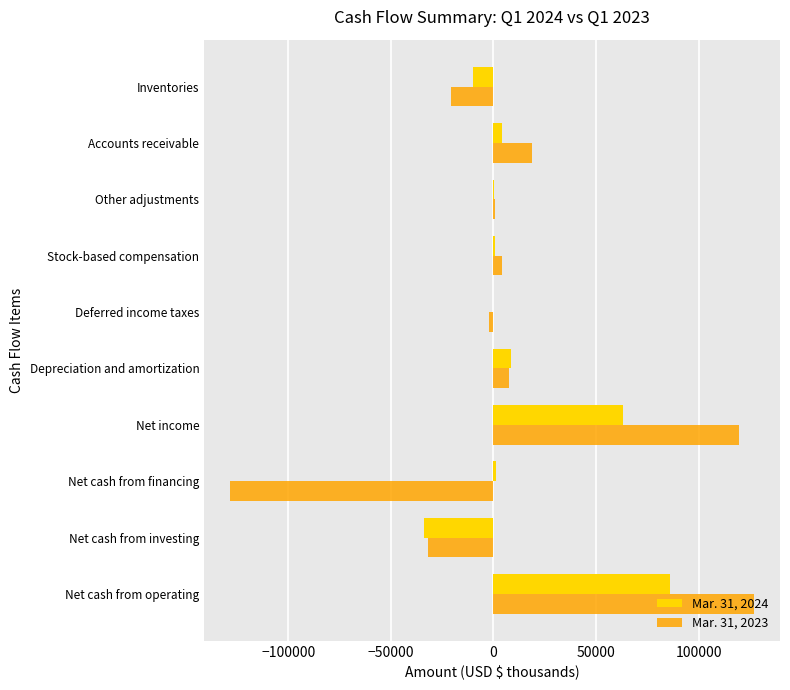

True or false: Mar. 31, 2023 has a value of 126937 at Net cash from operating.

True